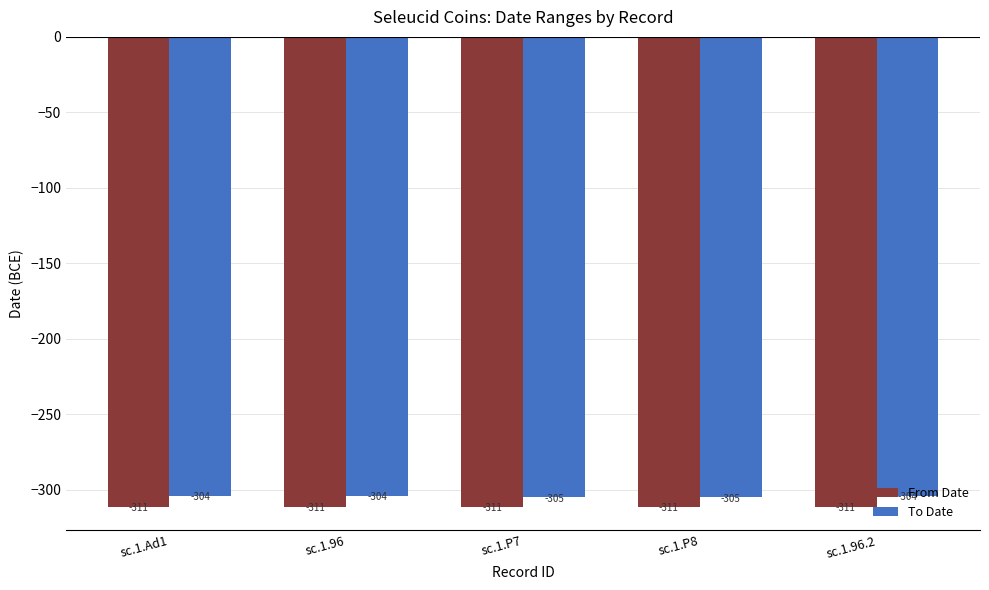

What value does the To Date series have at sc.1.P8?

-305